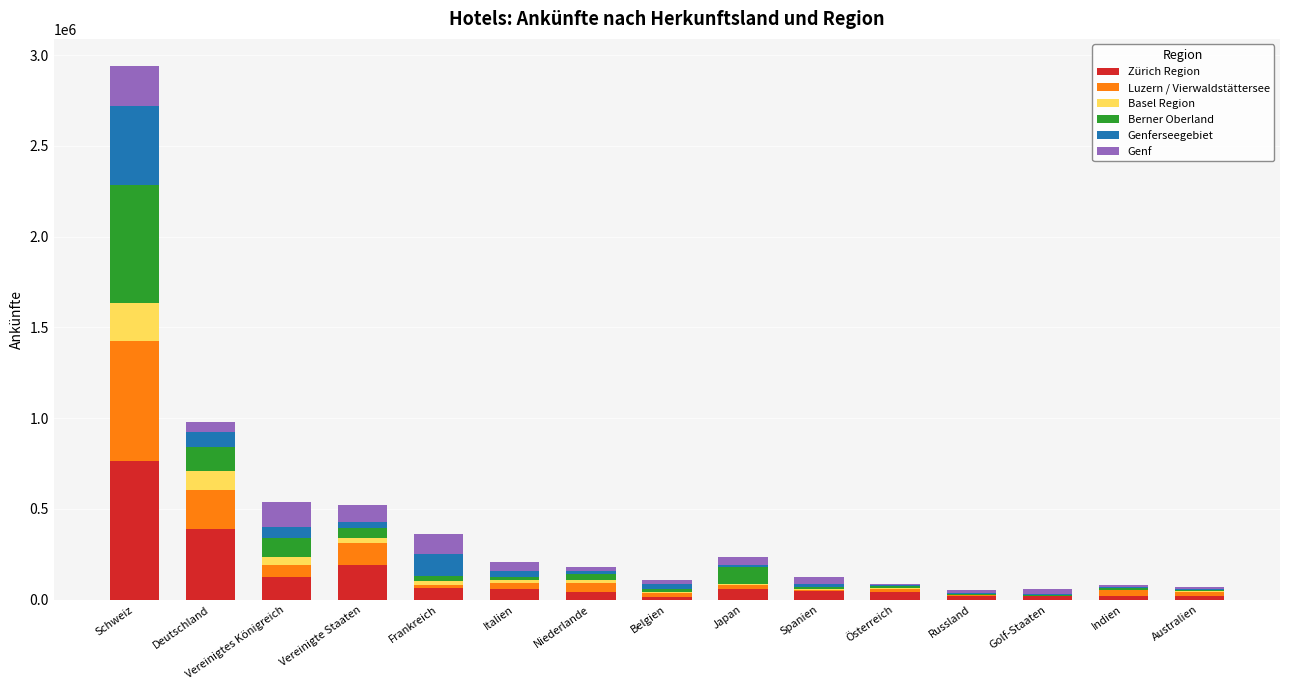

What is the total value across all series at Vereinigte Staaten?

520925